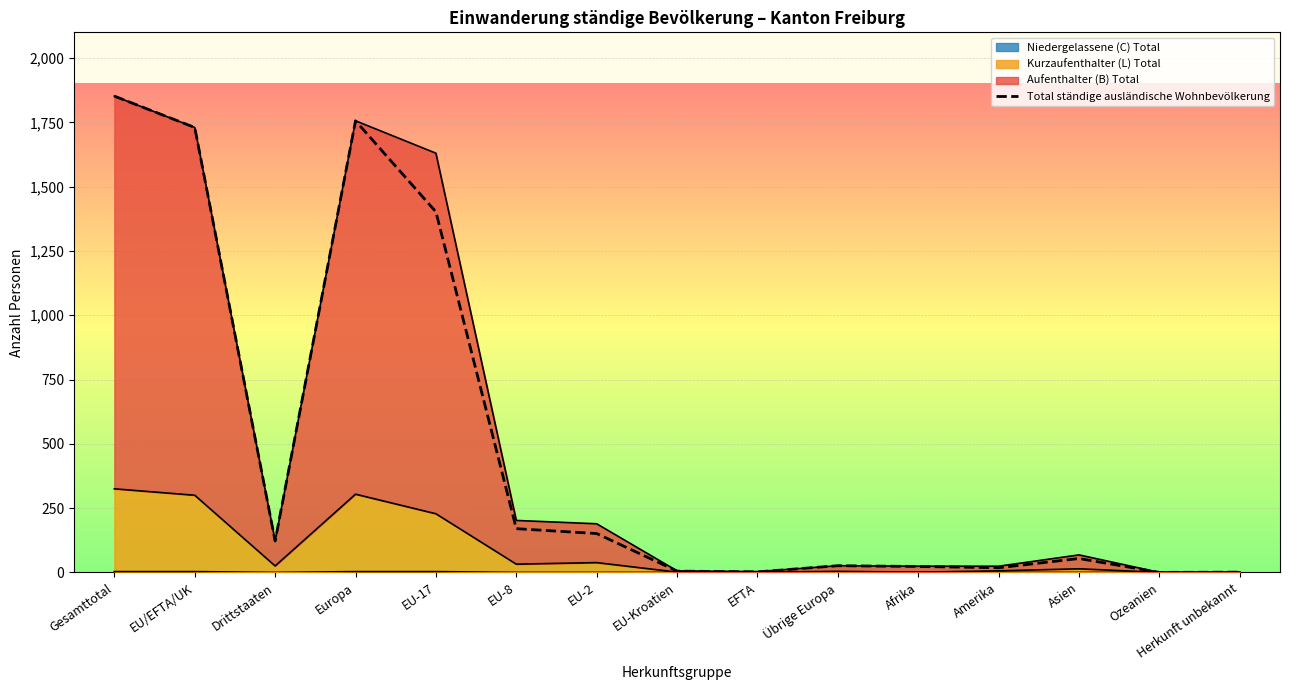

Reading left to right, list all the values displayed in this chart.

Gesamttotal=1852	EU/EFTA/UK=1730	Drittstaaten=122	Europa=1756	EU-17=1402	EU-8=170	EU-2=151	EU-Kroatien=5	EFTA=2	Übrige Europa=26	Afrika=23	Amerika=18	Asien=54	Ozeanien=0	Herkunft unbekannt=1